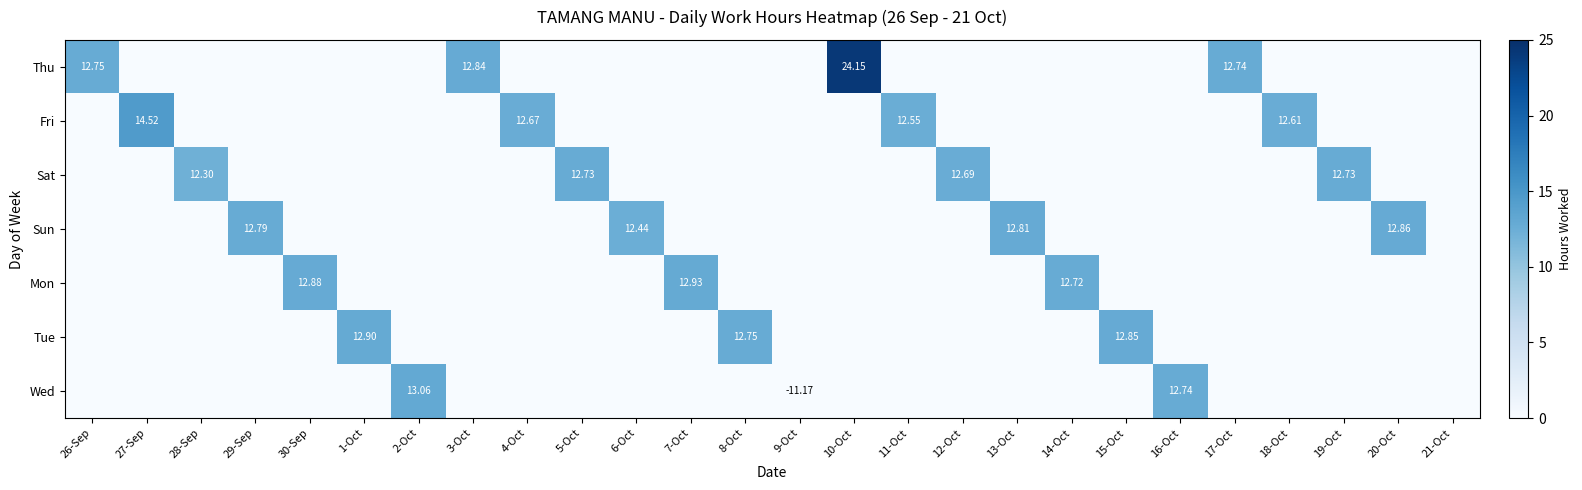

What is the maximum value for Mon?

12.9